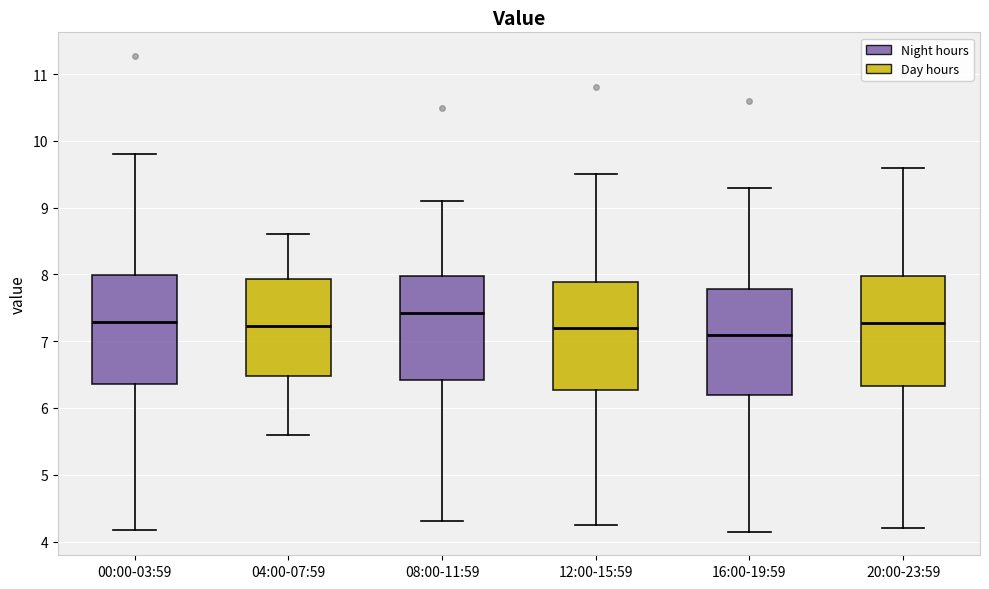

Reading left to right, transcribe this box plot: for each box, give where its median line is, the range the box spans, and where its two whiskers end, as read against the y-axis. The values are not printed on the chart, so give them approximately, as read against the axis.

00:00-03:59: median 7.3, box 6.4 to 8.0, whiskers 4.2 to 9.8
04:00-07:59: median 7.2, box 6.5 to 7.9, whiskers 5.6 to 8.6
08:00-11:59: median 7.4, box 6.4 to 8.0, whiskers 4.3 to 9.1
12:00-15:59: median 7.2, box 6.3 to 7.9, whiskers 4.3 to 9.5
16:00-19:59: median 7.1, box 6.2 to 7.8, whiskers 4.2 to 9.3
20:00-23:59: median 7.3, box 6.3 to 8.0, whiskers 4.2 to 9.6